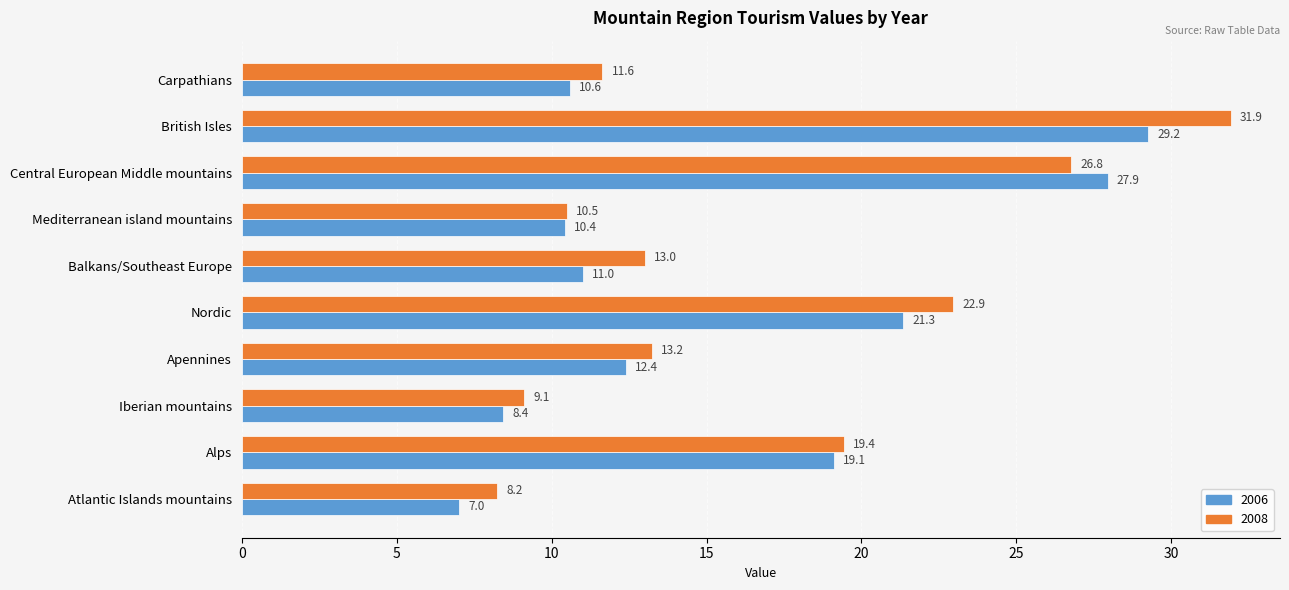

What is the sum of all 2008 values?

166.8